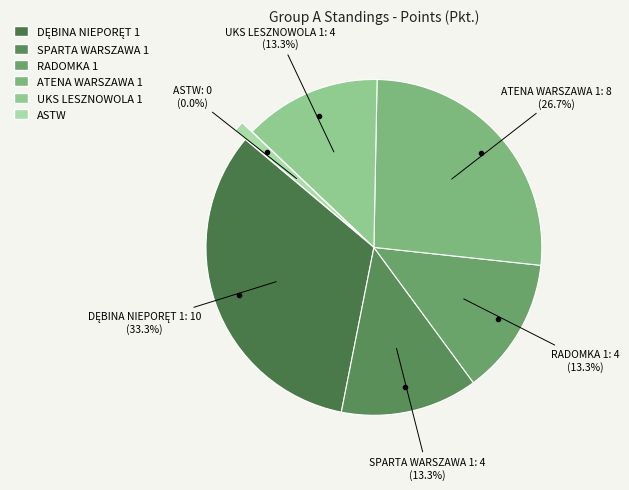

What is the largest slice in the pie chart?

DĘBINA NIEPORĘT 1